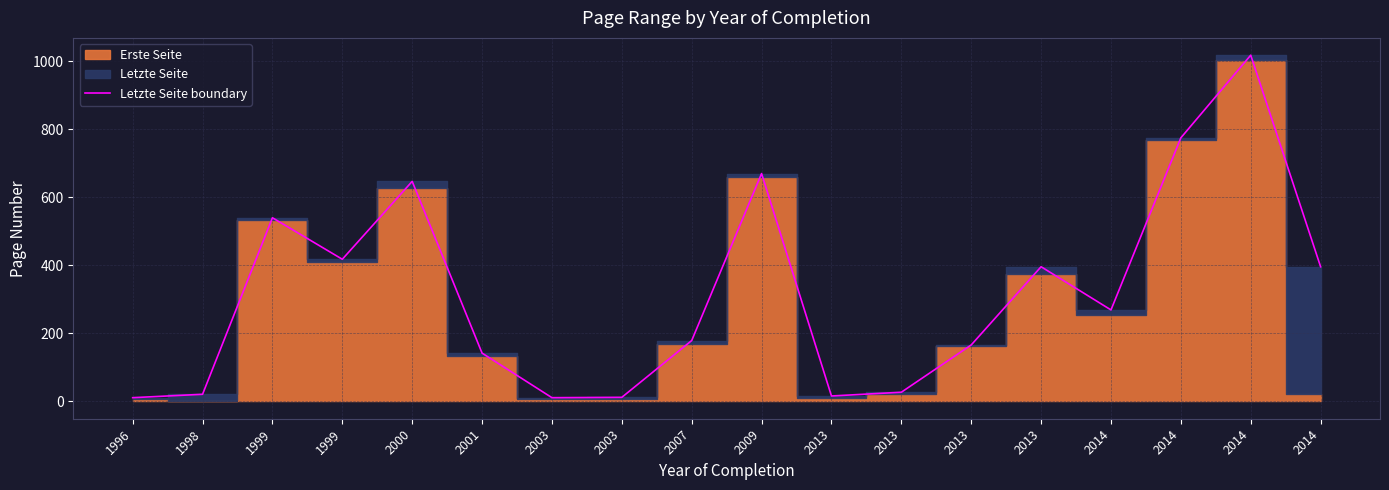

Rank the categories by value from lowest to highest.

1996, 2003, 2003, 2013, 1998, 2013, 2001, 2013, 2007, 2014, 2013, 2014, 1999, 1999, 2000, 2009, 2014, 2014